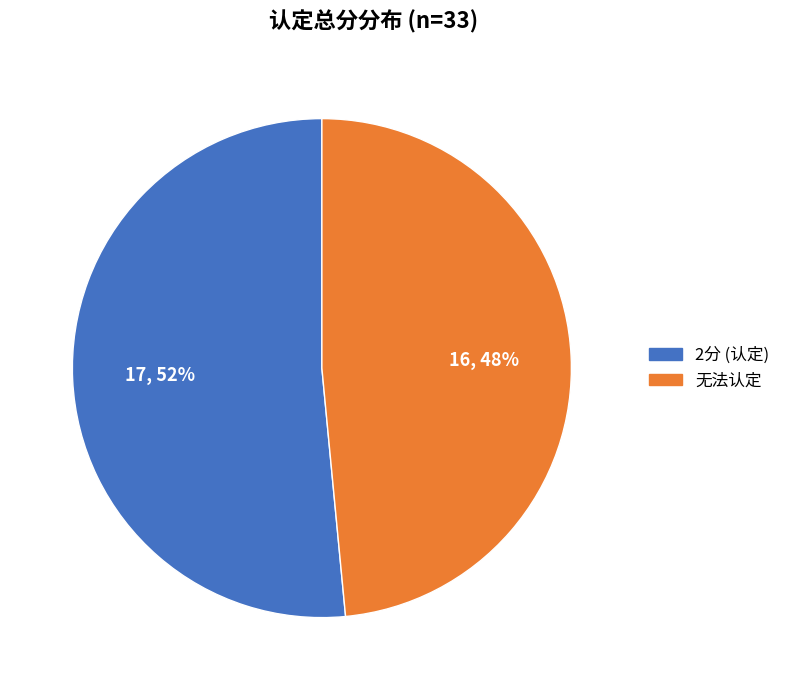

Count the number of slices in the pie.

2